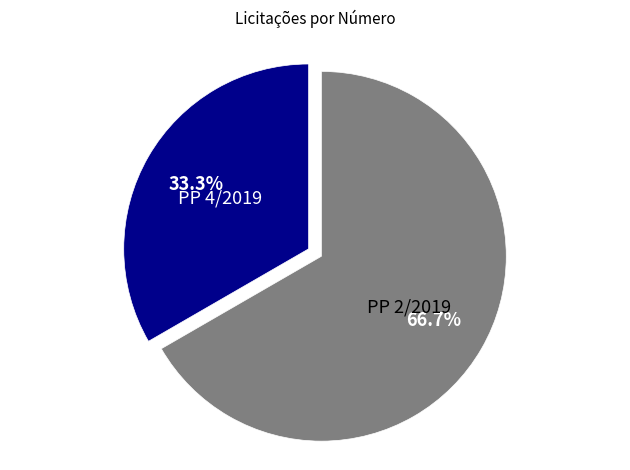

Approximately how many times larger is the value at PP 4/2019 compared to PP 2/2019?

0.5